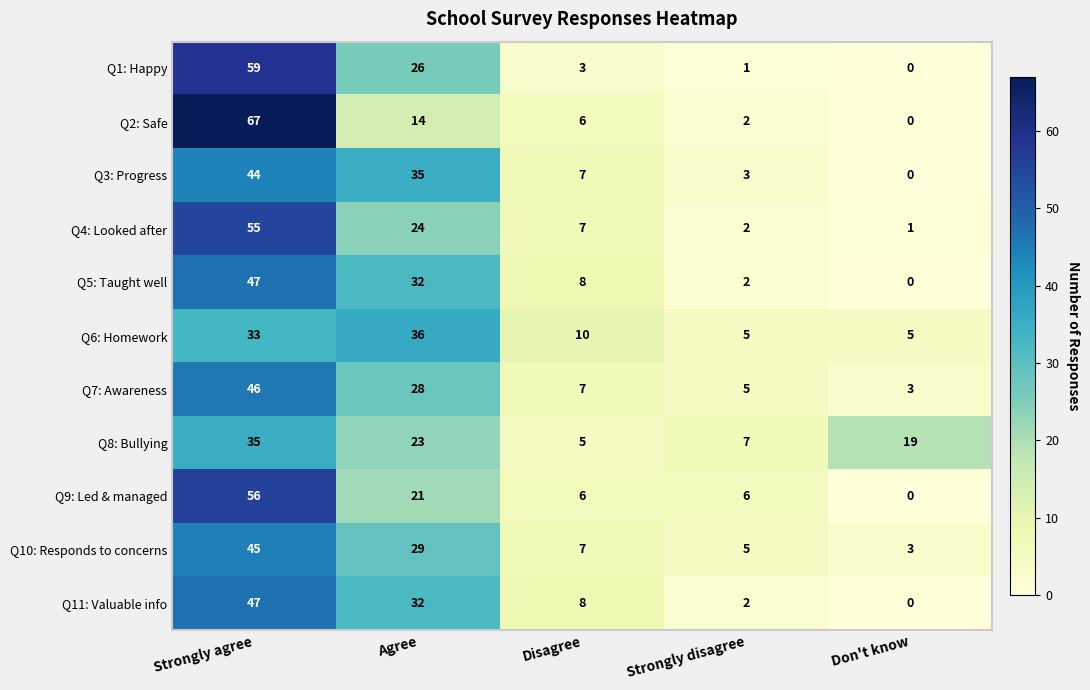

What is the difference between the highest and lowest values at Strongly disagree?

6